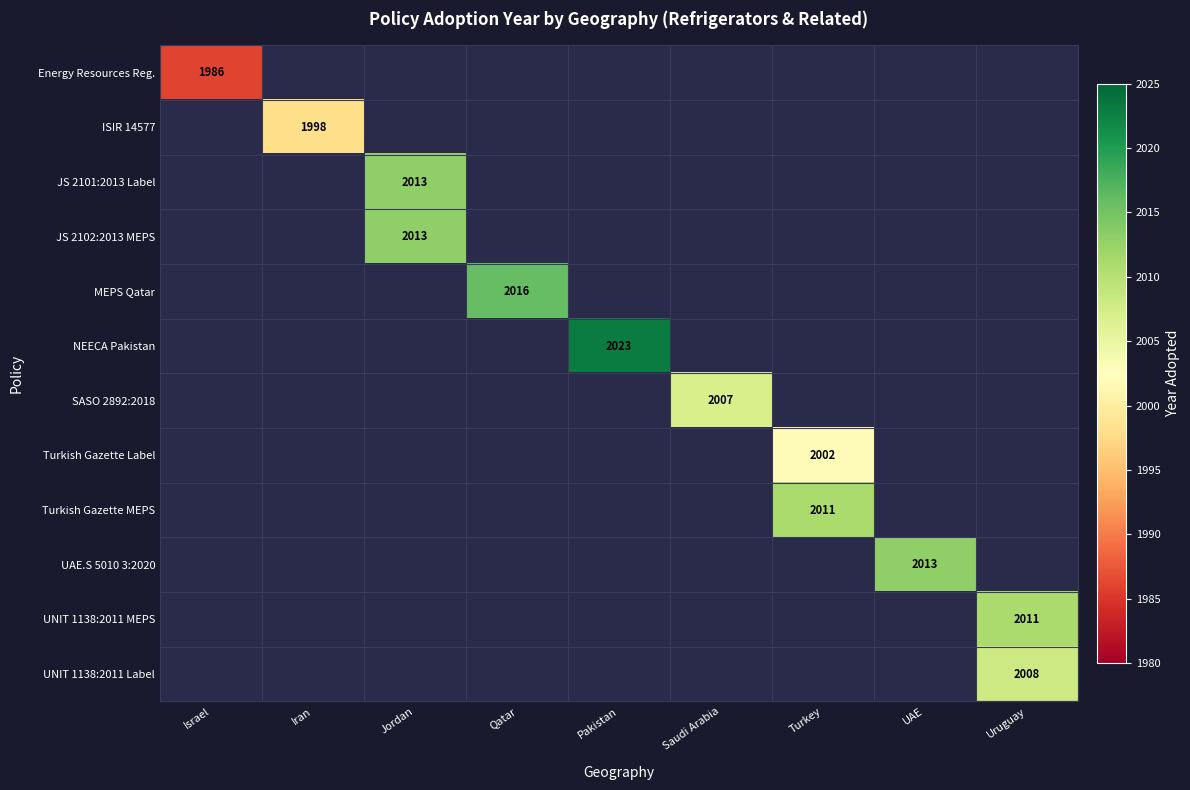

What is the greatest value displayed?

2023.0